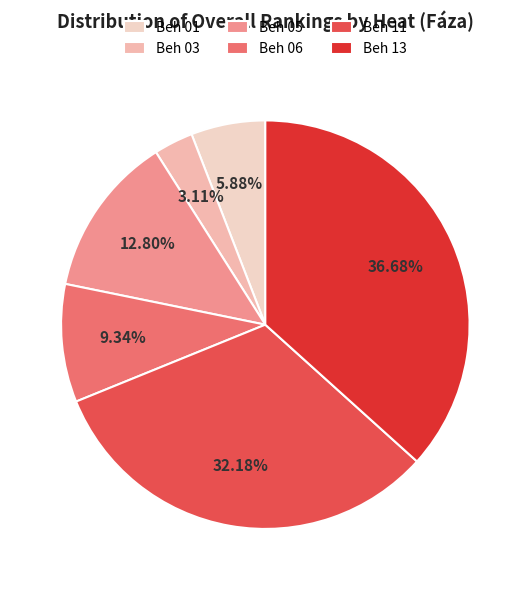

Which slice is the largest?

Beh 13